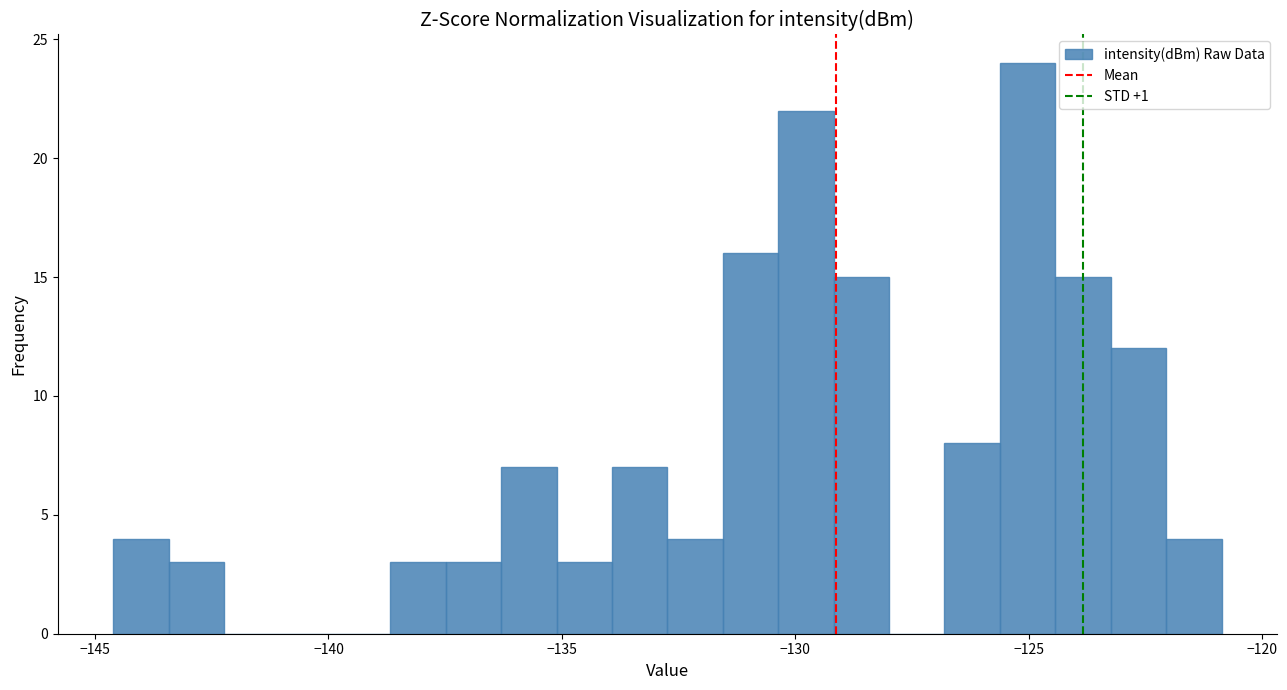

Read against the x-axis, roughly where is the centre of the tallest bar?

-125.0